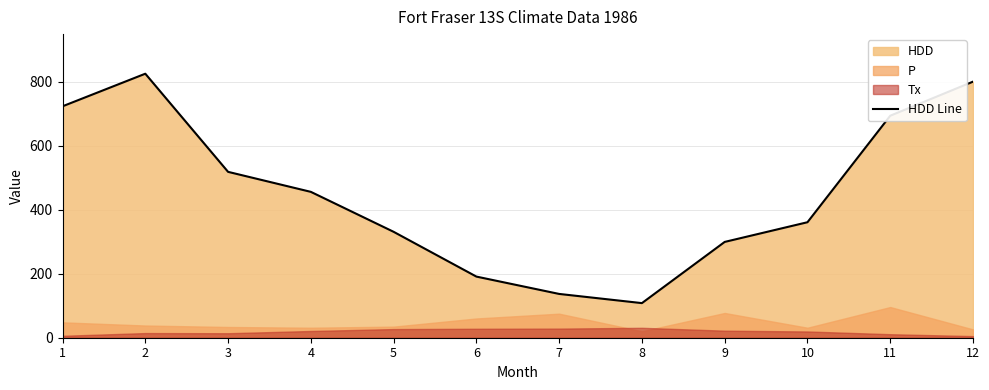

Approximately how many times larger is the value at 1 compared to 5?

2.2